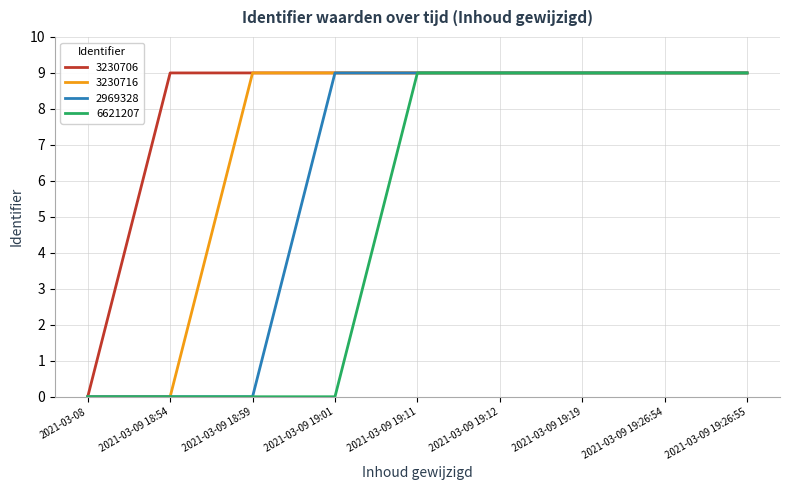

What is the highest value of the 3230706 series?

9